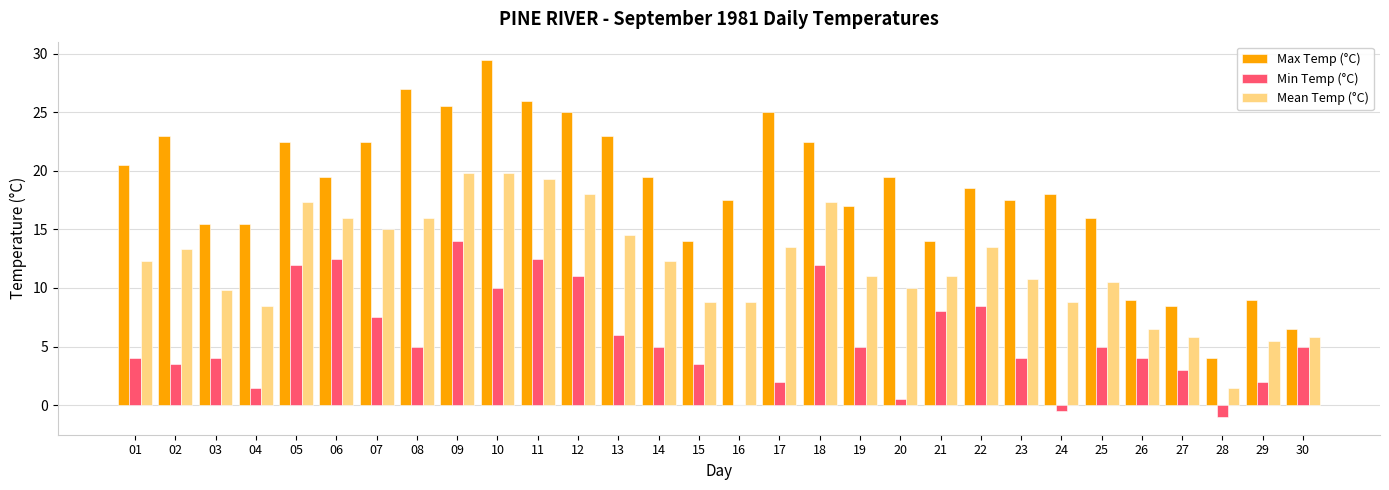

Reading left to right, what are all the values shown in this chart?

Max Temp (°C): 01=20.5	02=23.0	03=15.5	04=15.5	05=22.5	06=19.5	07=22.5	08=27.0	09=25.5	10=29.5	11=26.0	12=25.0	13=23.0	14=19.5	15=14.0	16=17.5	17=25.0	18=22.5	19=17.0	20=19.5	21=14.0	22=18.5	23=17.5	24=18.0	25=16.0	26=9.0	27=8.5	28=4.0	29=9.0	30=6.5
Min Temp (°C): 01=4.0	02=3.5	03=4.0	04=1.5	05=12.0	06=12.5	07=7.5	08=5.0	09=14.0	10=10.0	11=12.5	12=11.0	13=6.0	14=5.0	15=3.5	16=0.0	17=2.0	18=12.0	19=5.0	20=0.5	21=8.0	22=8.5	23=4.0	24=-0.5	25=5.0	26=4.0	27=3.0	28=-1.0	29=2.0	30=5.0
Mean Temp (°C): 01=12.3	02=13.3	03=9.8	04=8.5	05=17.3	06=16.0	07=15.0	08=16.0	09=19.8	10=19.8	11=19.3	12=18.0	13=14.5	14=12.3	15=8.8	16=8.8	17=13.5	18=17.3	19=11.0	20=10.0	21=11.0	22=13.5	23=10.8	24=8.8	25=10.5	26=6.5	27=5.8	28=1.5	29=5.5	30=5.8